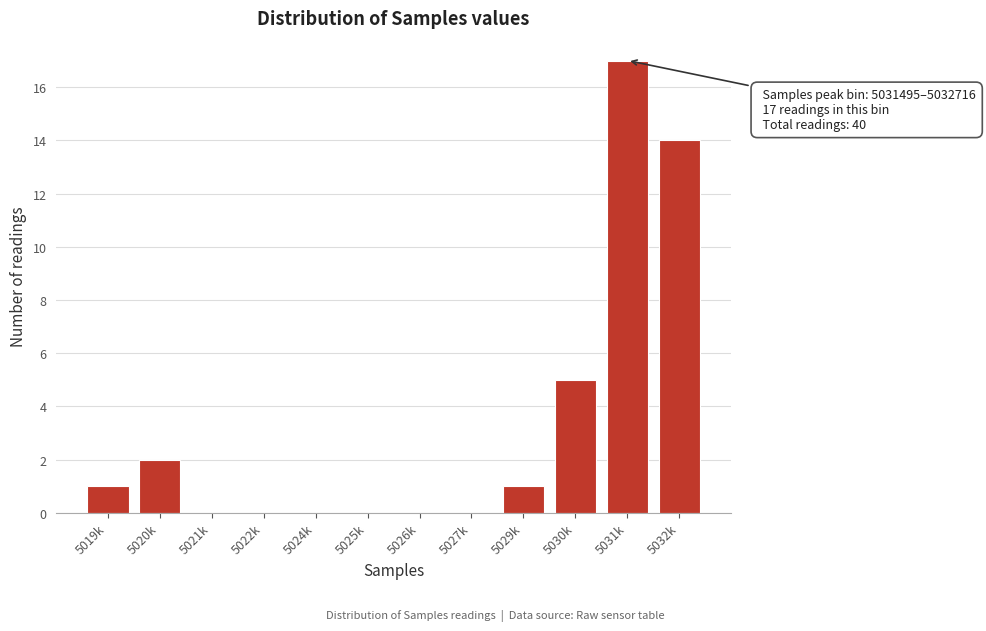

Reading left to right, transcribe all the data shown in this chart.

5019k=1	5020k=2	5021k=0	5022k=0	5024k=0	5025k=0	5026k=0	5027k=0	5029k=1	5030k=5	5031k=17	5032k=14